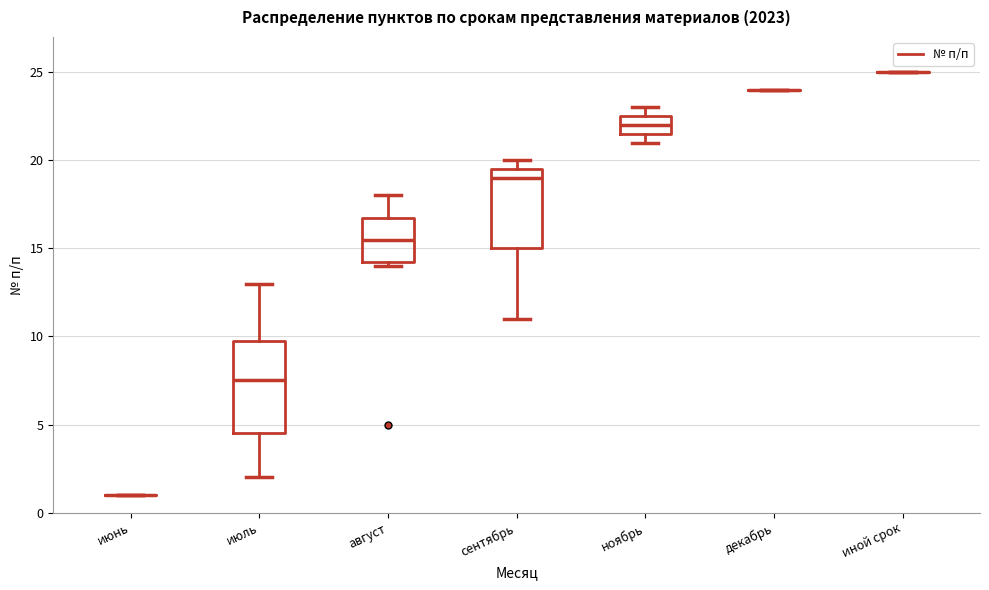

Comparing the boxes themselves (not the whiskers), which one is the tallest?

июль